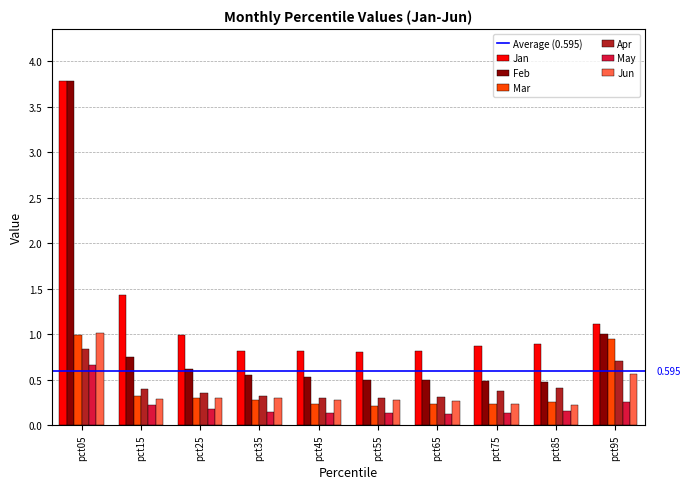

Which series has the largest range (max minus min)?

Feb